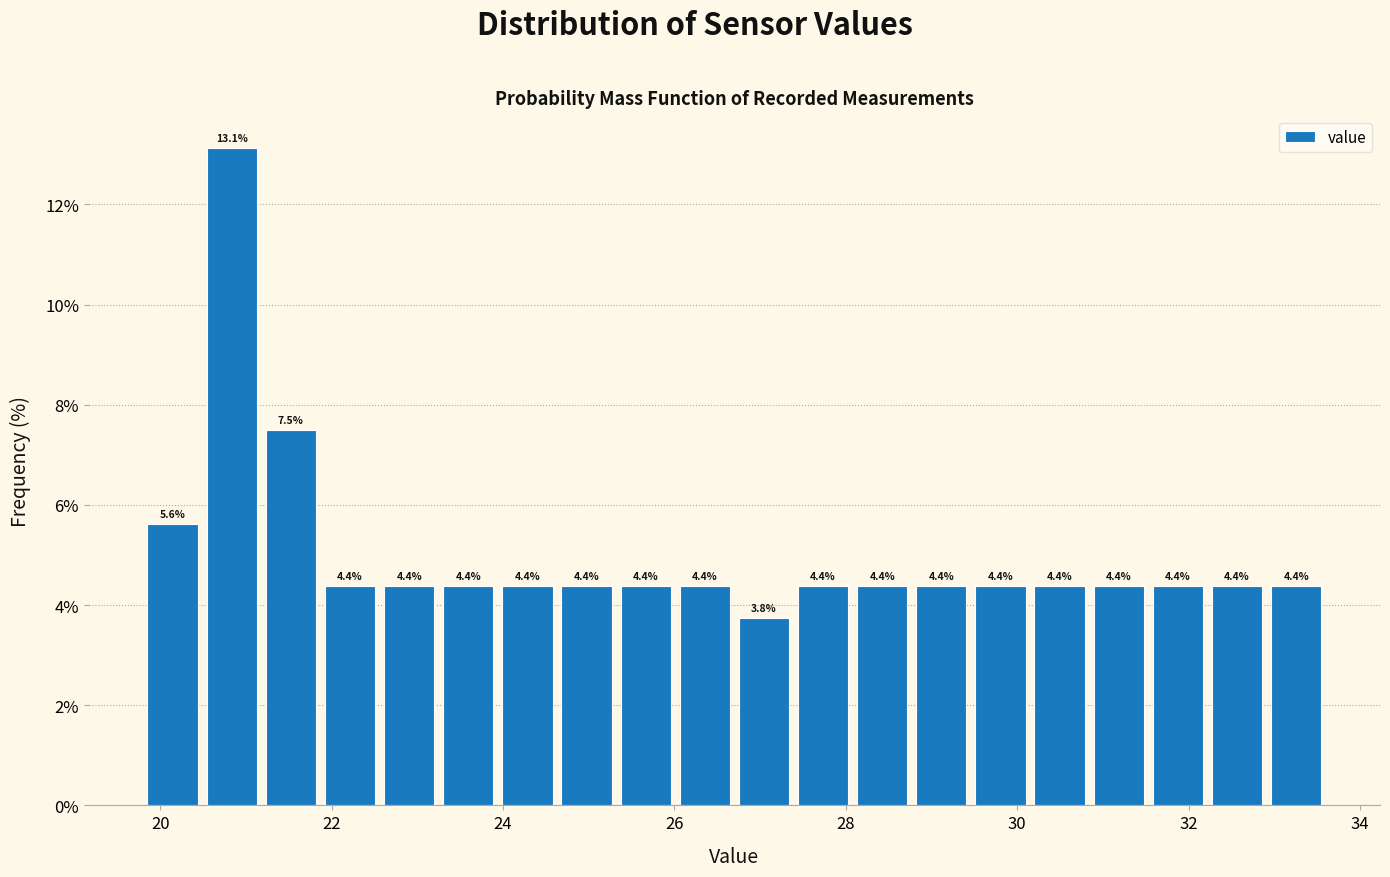

Read against the x-axis, roughly where is the centre of the tallest bar?

20.8